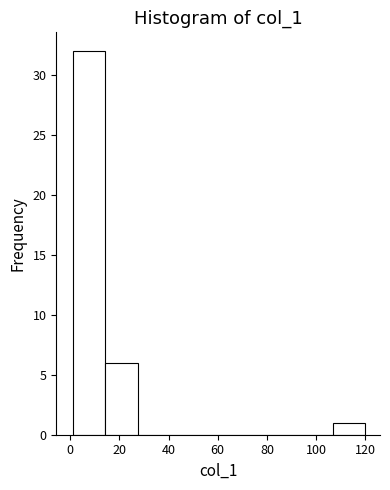

Reading left to right, list every bar in this chart as the range it spans on the x-axis followed by its height. Neither the bar edges nor the heights are printed on the chart, so give them approximately, as read against the axes.

2 to 14: 32
14 to 28: 6
28 to 40: 0
40 to 54: 0
54 to 68: 0
68 to 80: 0
80 to 94: 0
94 to 106: 0
106 to 120: 1